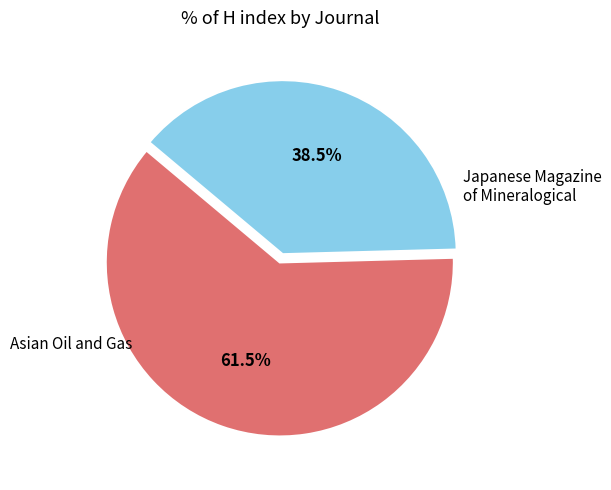

Does any single category account for the majority?

Yes